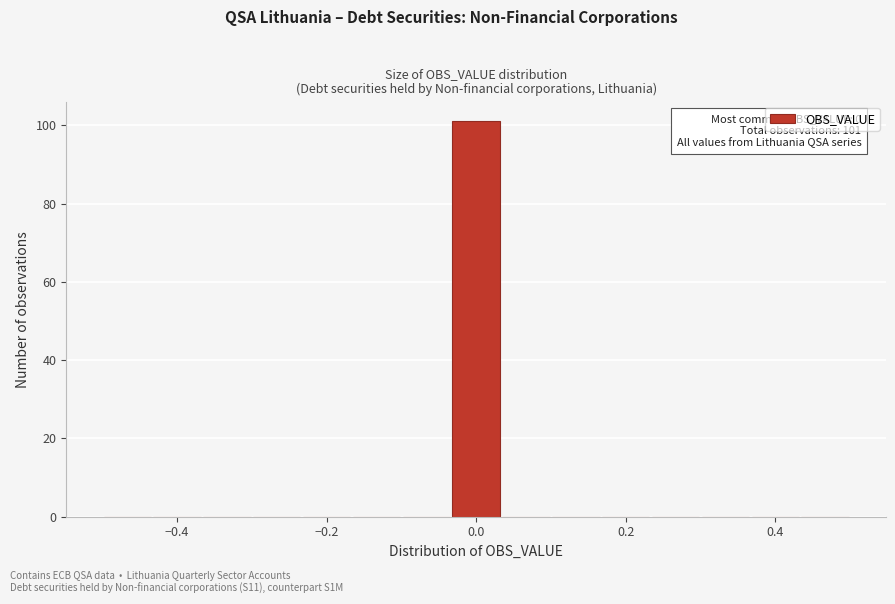

Around what value on the x-axis is the tallest bar? Give the approximate position of its centre, as read against the axis.

0.00